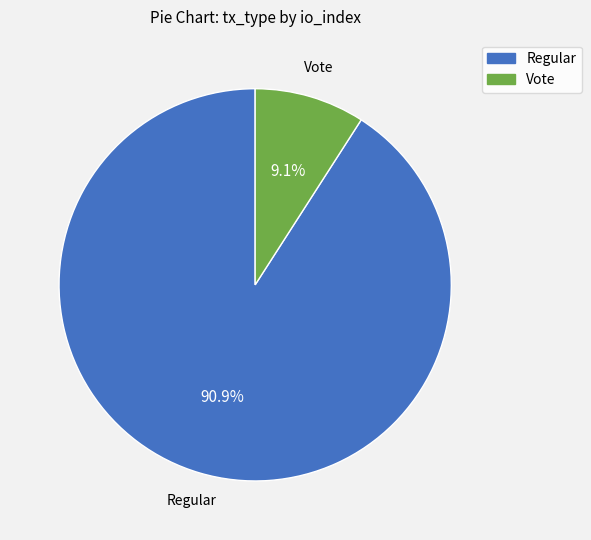

Is there a majority slice in this chart?

Yes